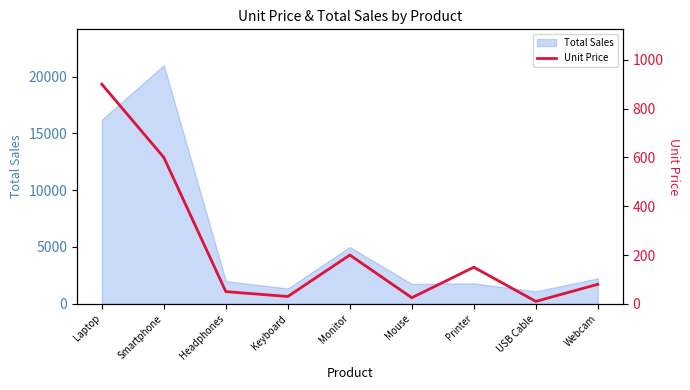

What is the highest value of the Total Sales series?

21000